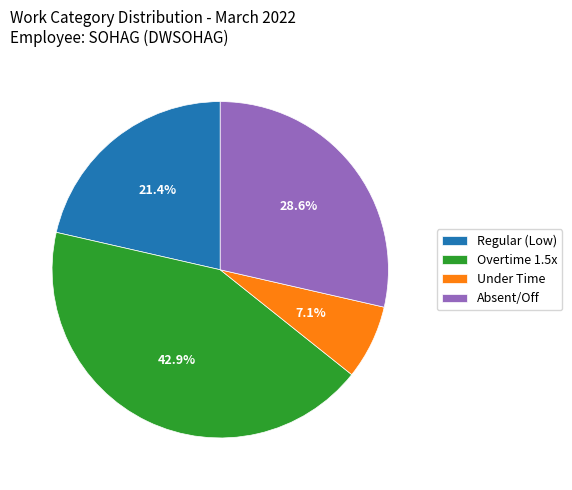

Which category has the biggest portion of the pie?

Overtime 1.5x